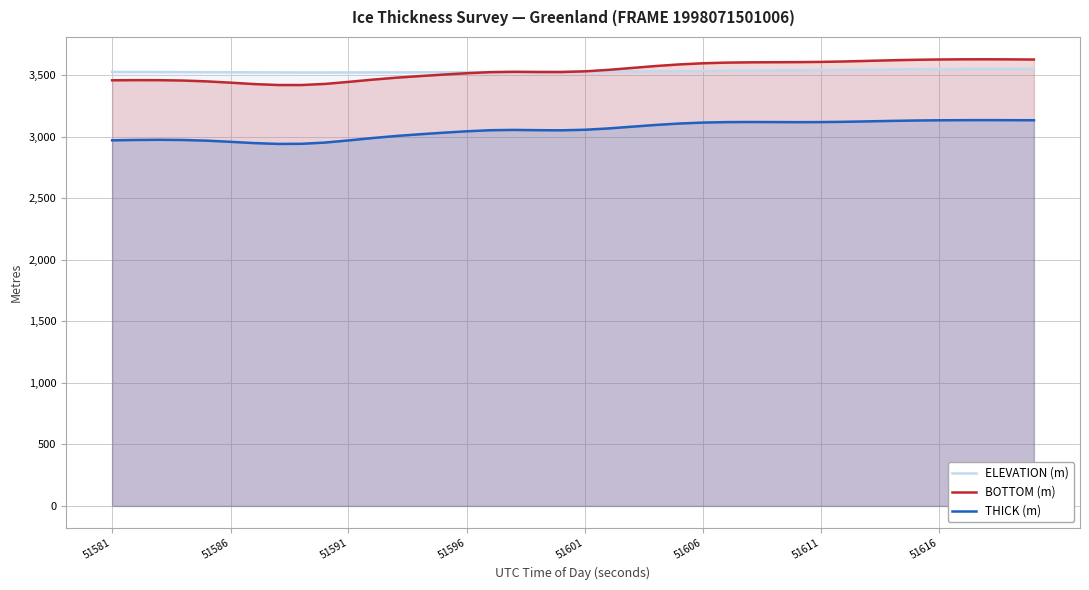

True or false: THICK (m) and BOTTOM (m) cross at least once.

False